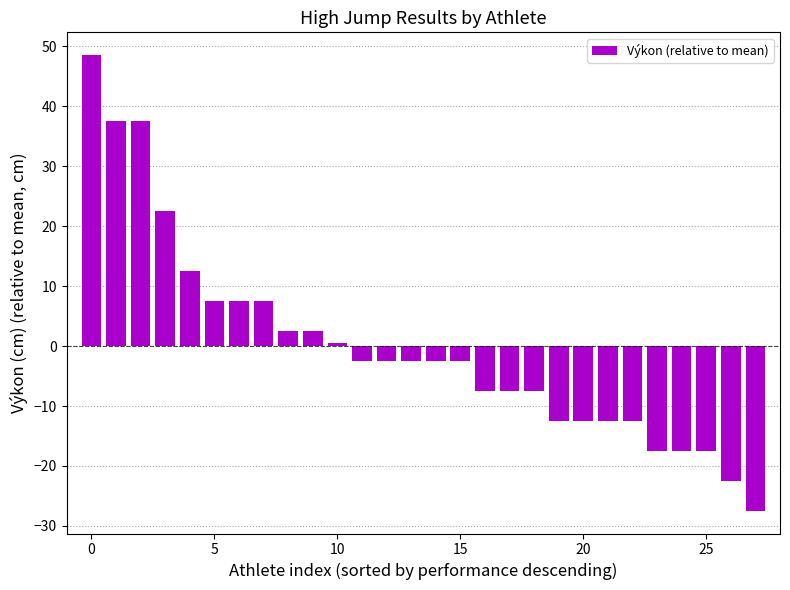

How many data points are above -2?

11